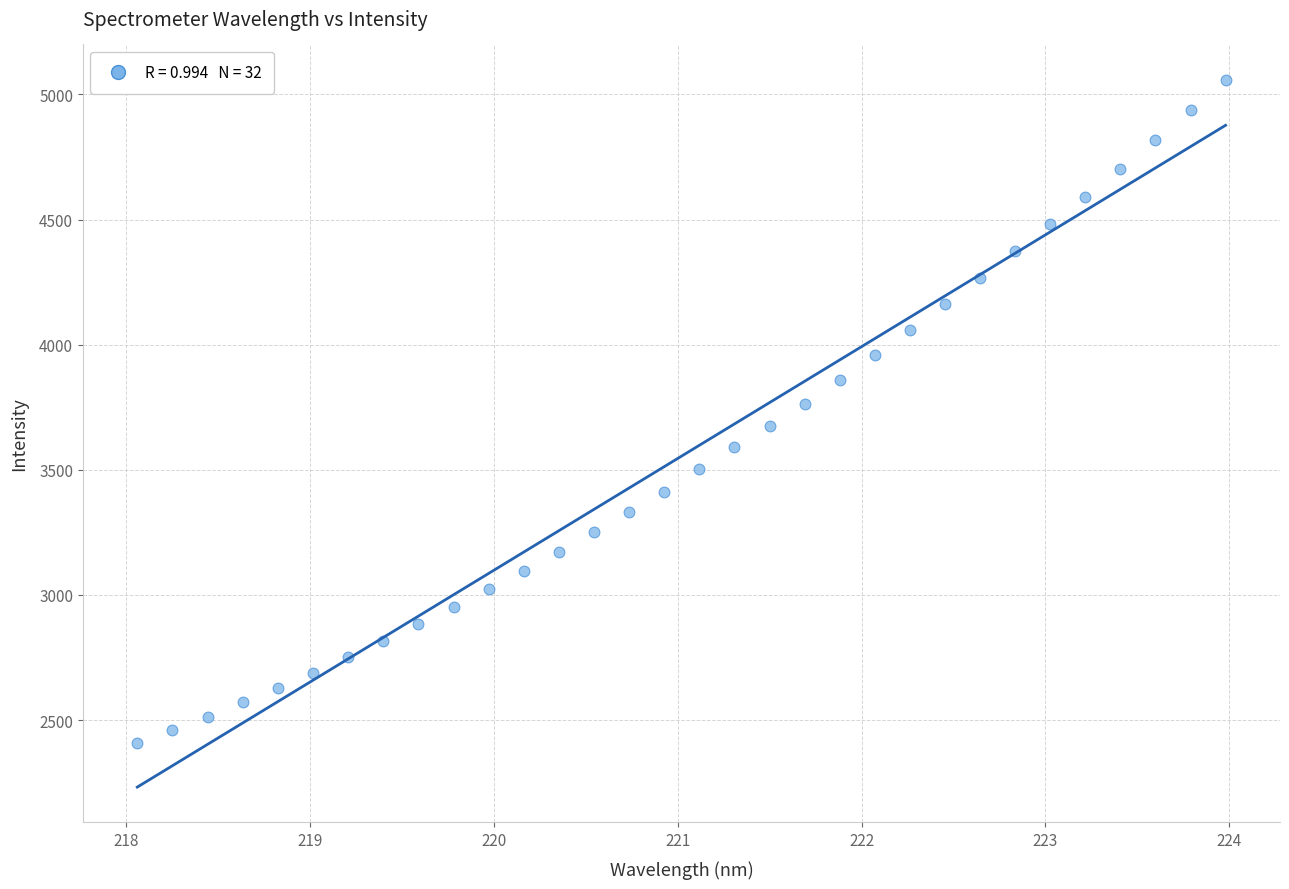

What is the range of X values (max minus min)?

5.9